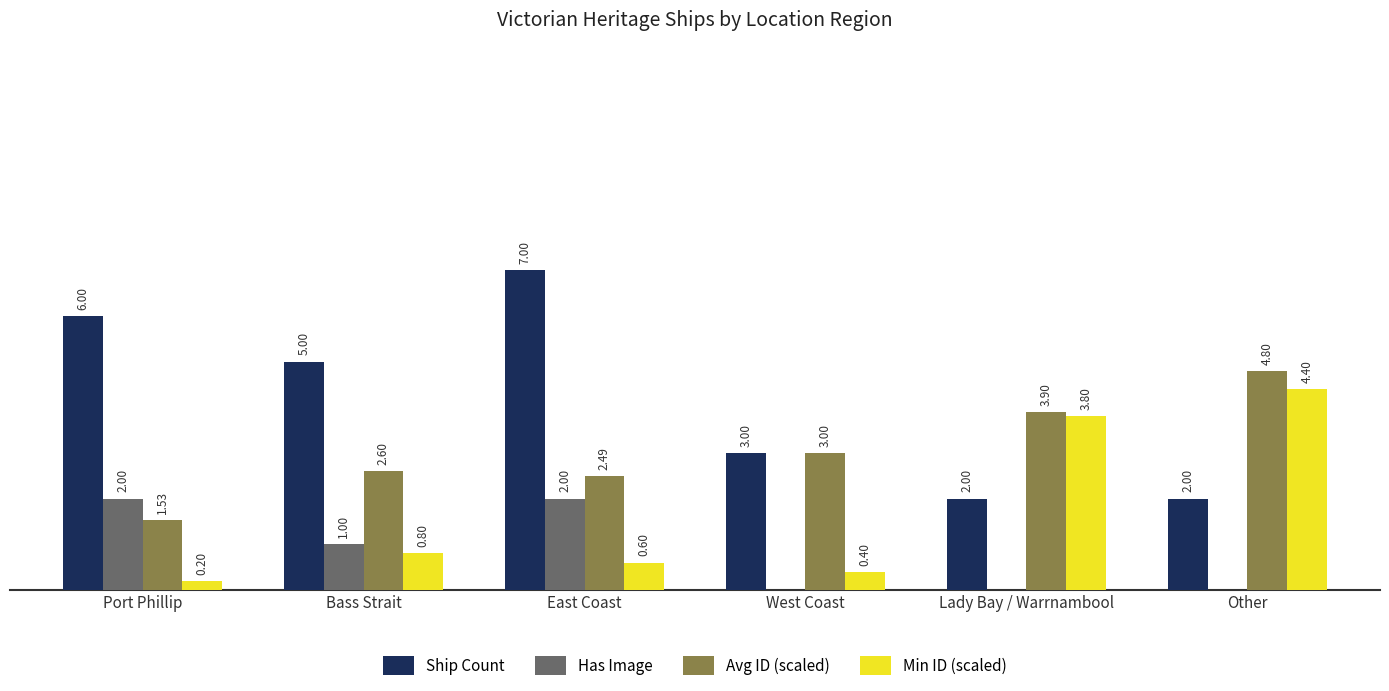

What are all the series names shown in the legend?

Ship Count, Has Image, Avg ID (scaled), Min ID (scaled)